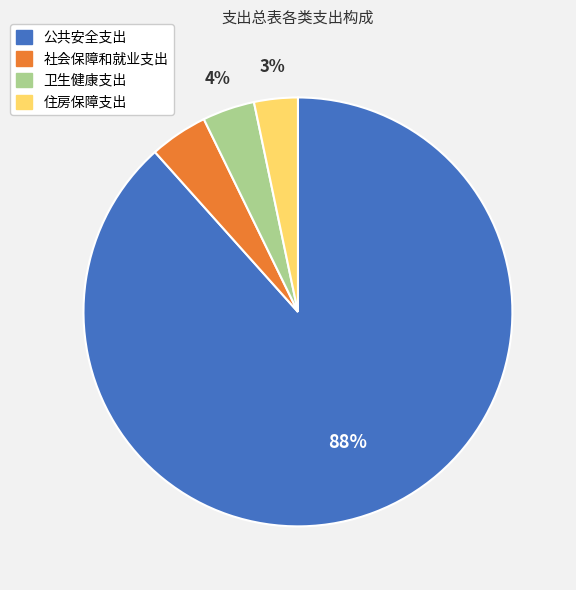

Is the sum of 卫生健康支出 and 住房保障支出 greater than half?

No